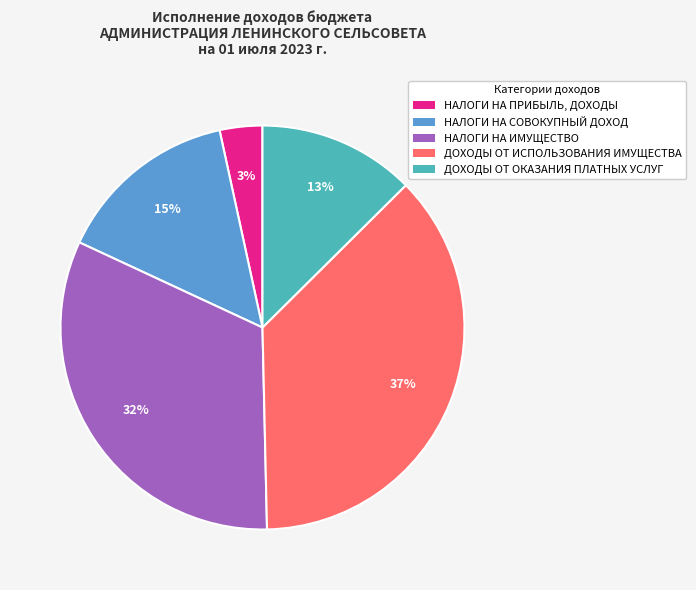

How many segments does this pie chart have?

5